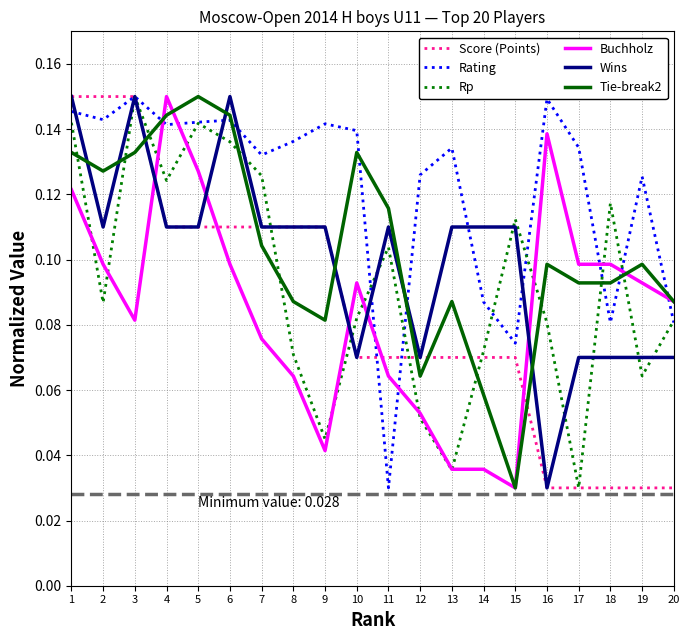

How many lines are shown in the chart?

6